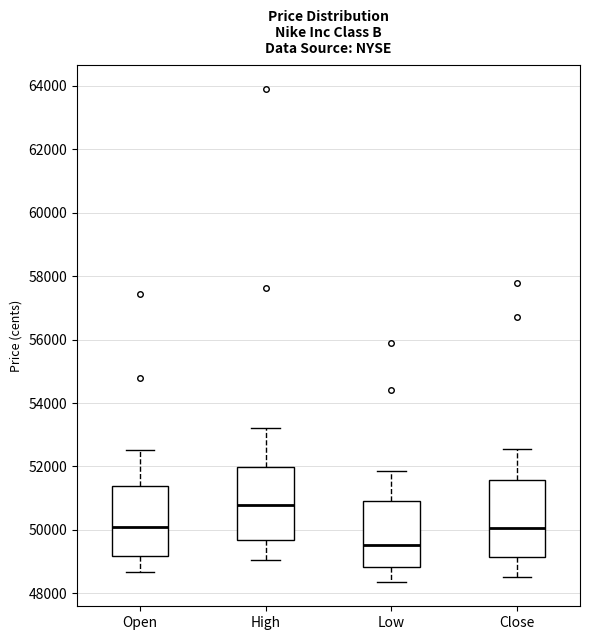

Which box has the lowest median line?

Low